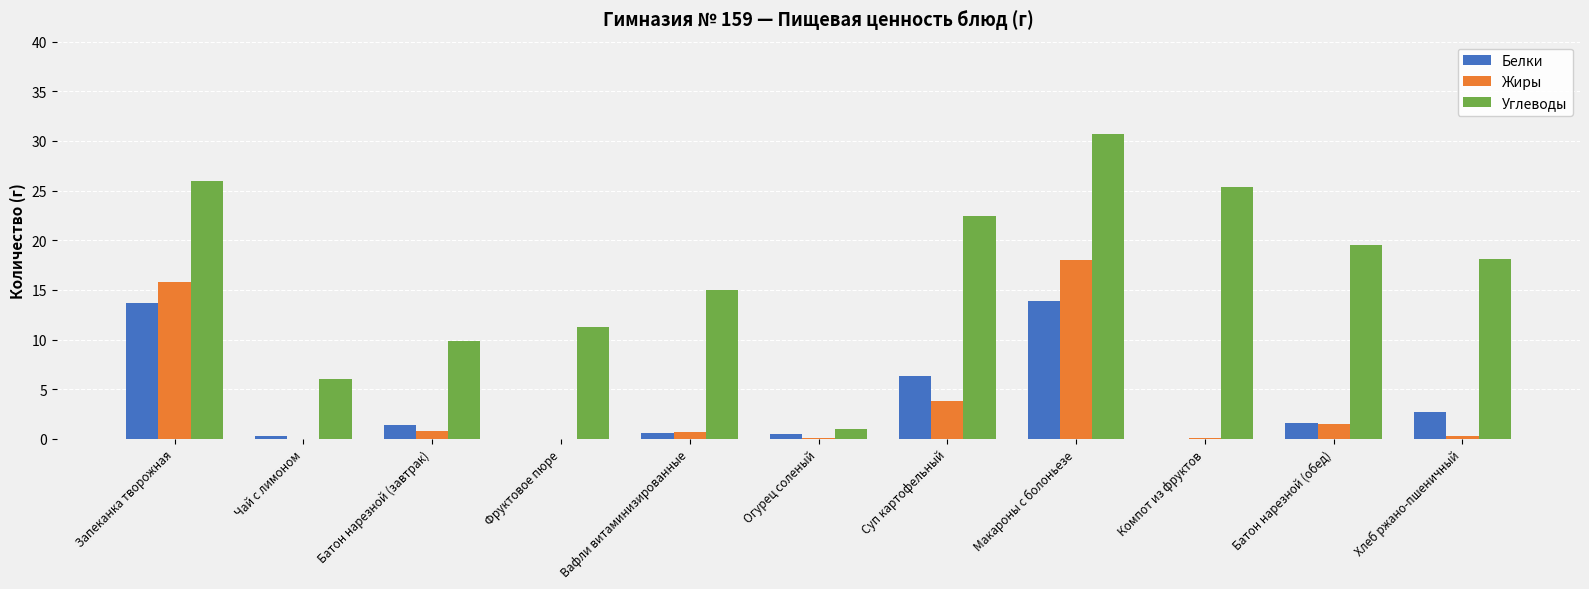

At which label does Жиры reach its peak?

Макароны с болоньезе